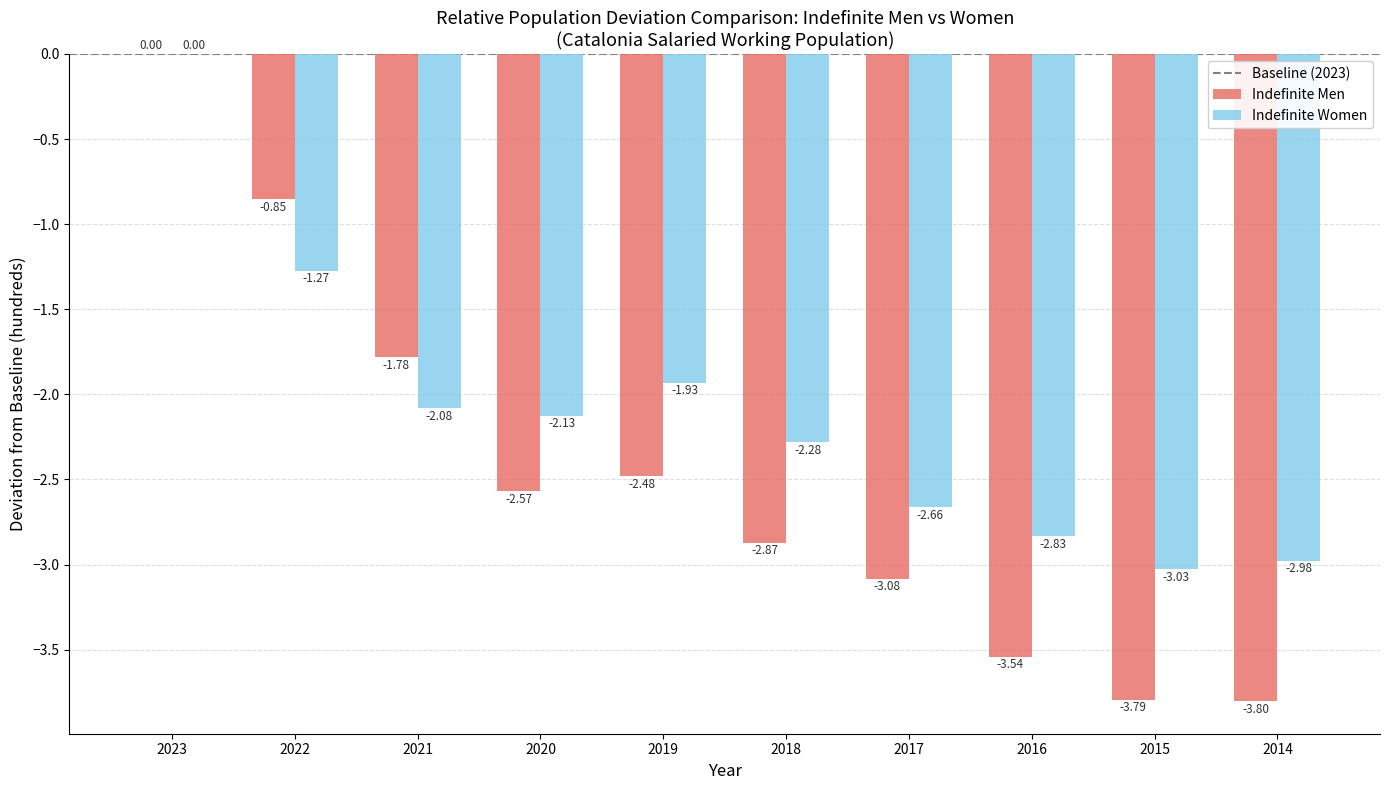

Which series has the largest total across all categories?

Indefinite Women